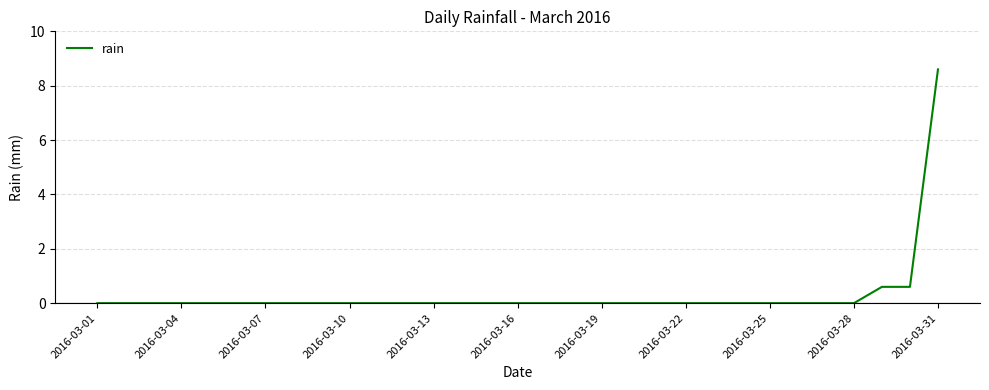

What is the maximum value shown in the chart?

8.6